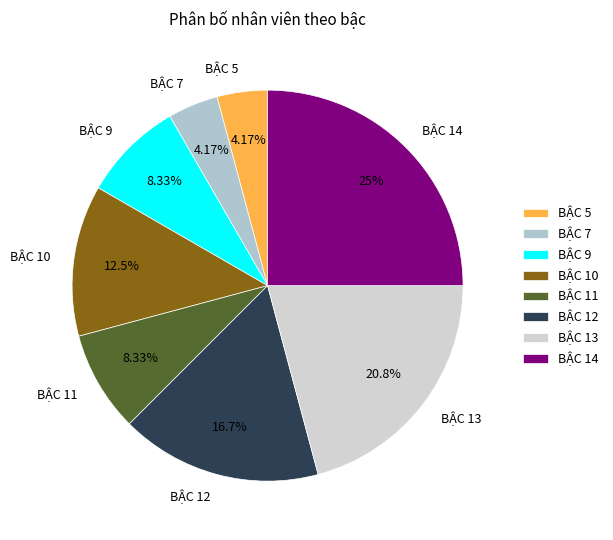

How much of the chart is everything except BẬC 13?

79.2%